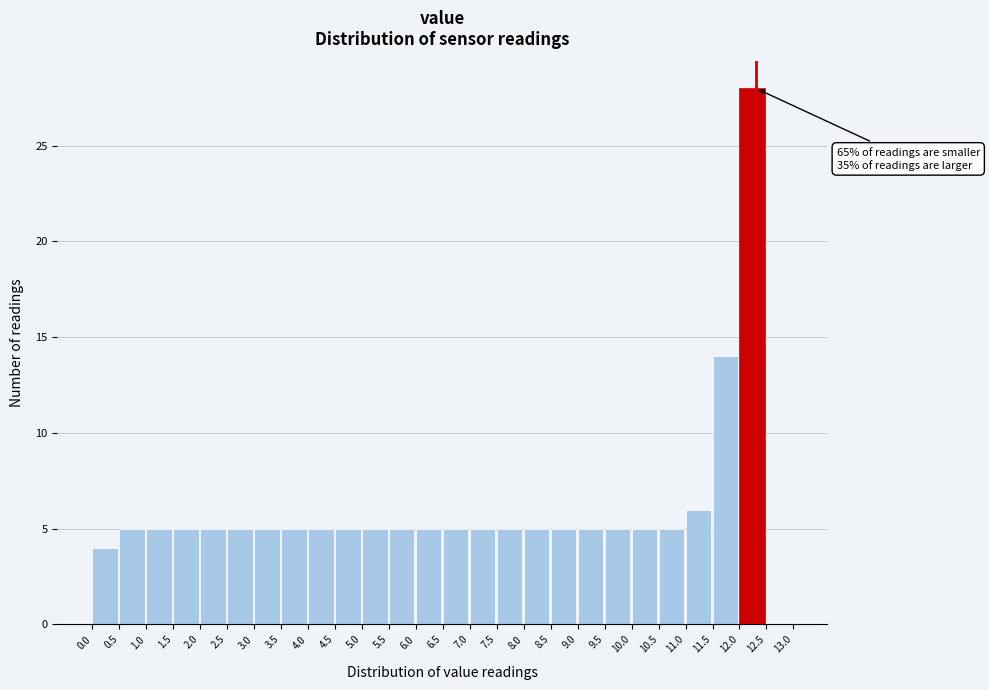

Over which range of the x-axis is the bar tallest?

12.0 to 12.5